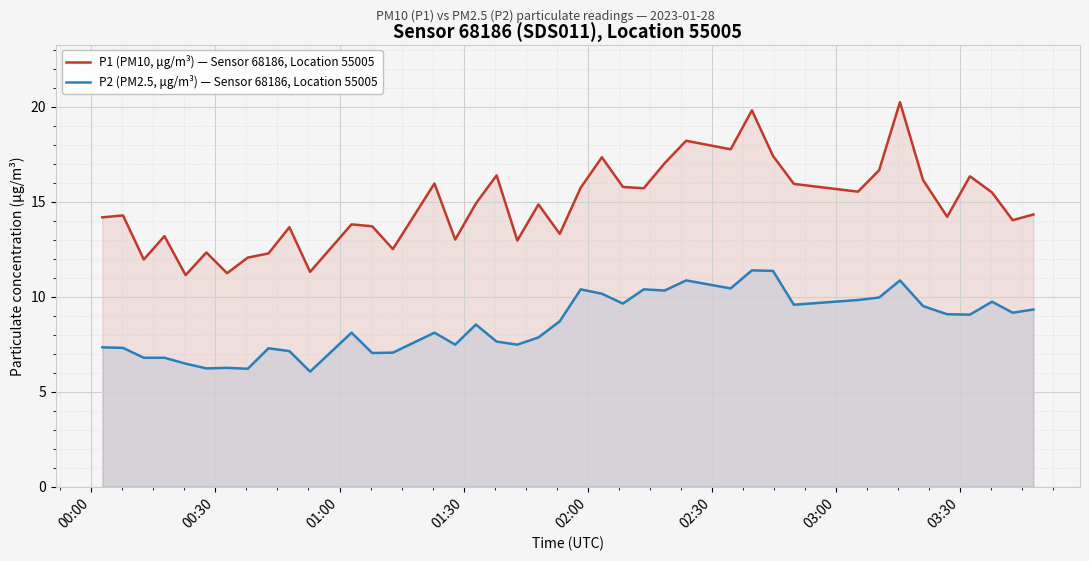

At how many categories does at least one series exceed 17?

7